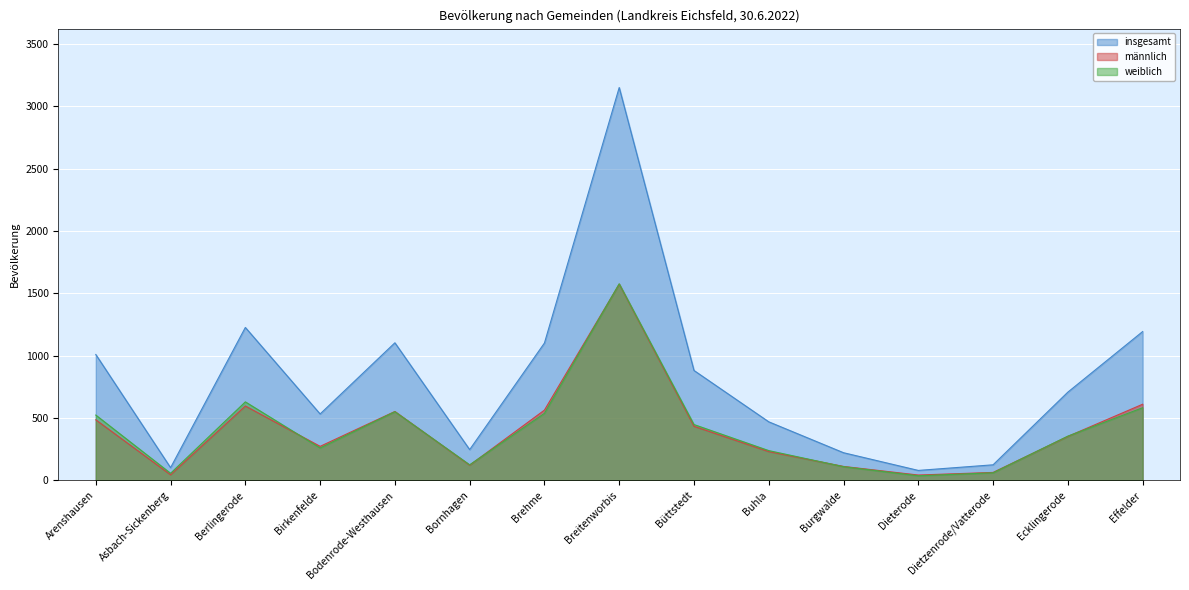

What is the difference between the maximum and minimum values in the weiblich series?

1540